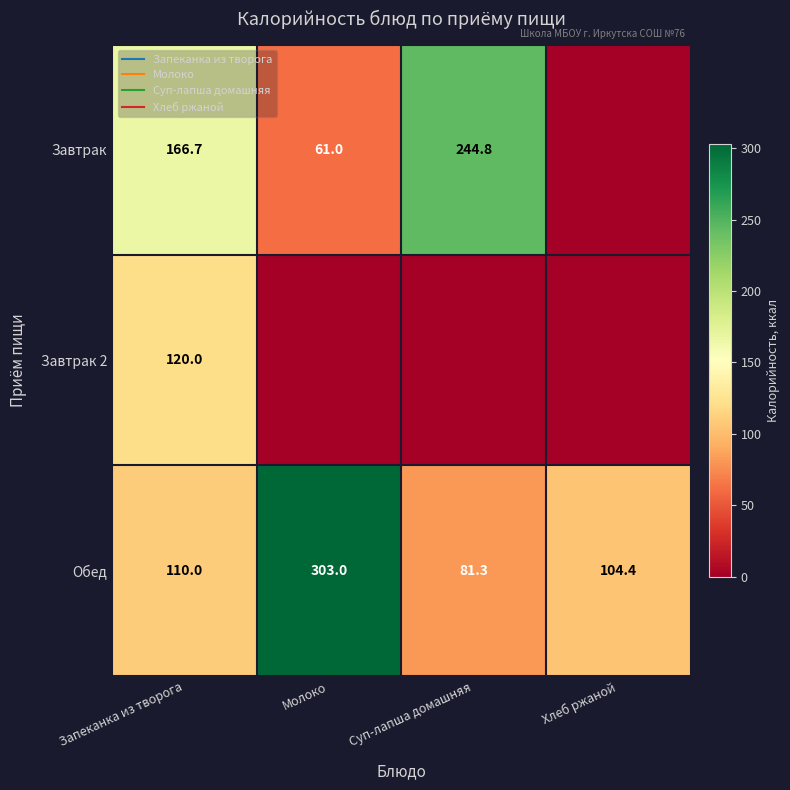

What is the total value across all series at Запеканка из творога?

396.7